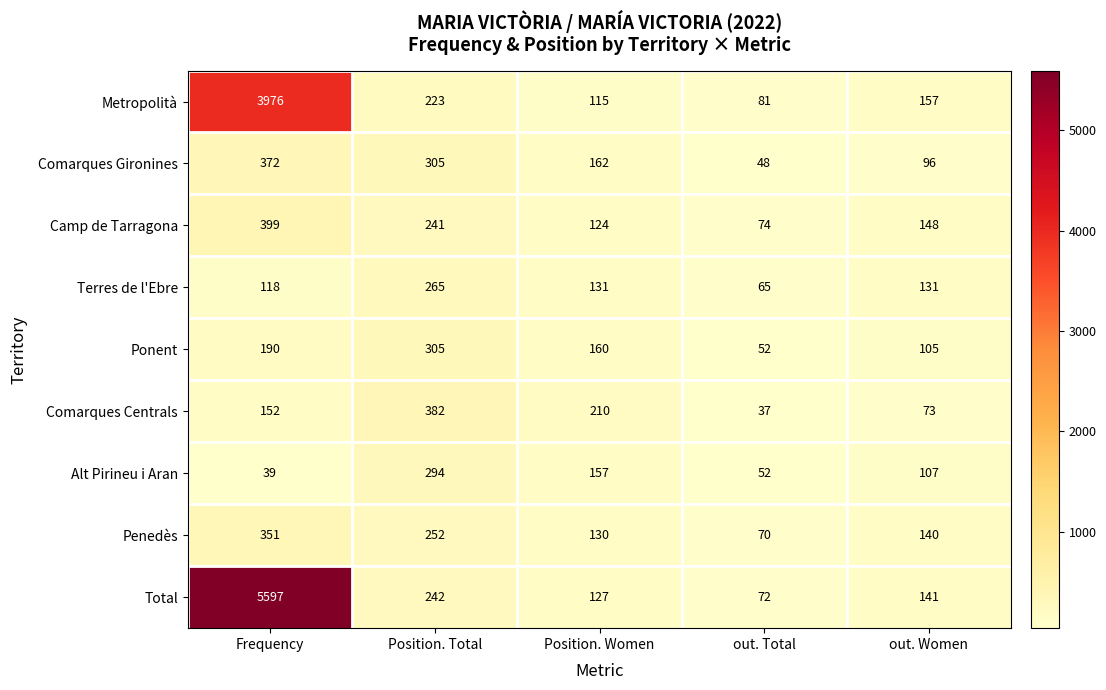

Count the number of data series in this chart.

9